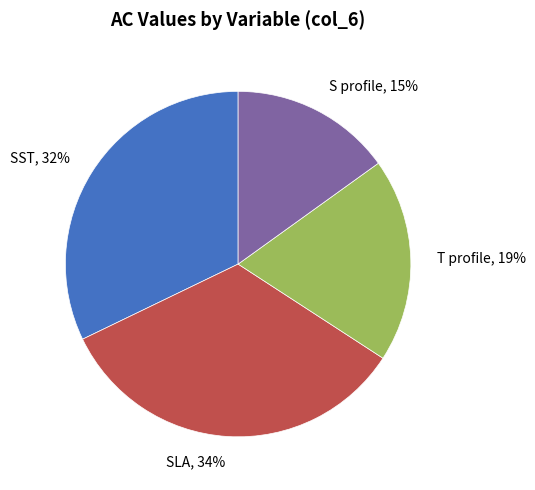

Between SST and S profile, which is larger?

SST